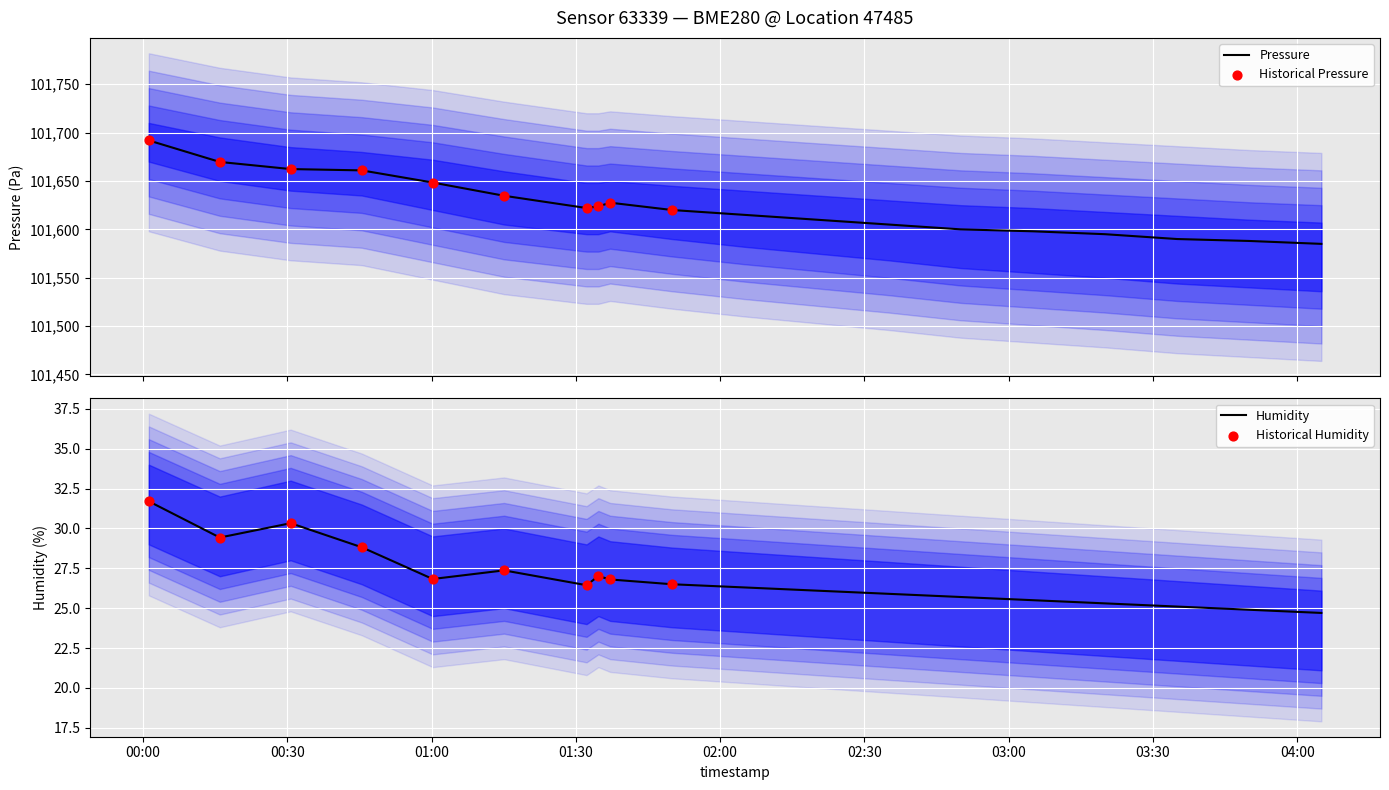

Which series reaches the maximum Y coordinate?

pressure